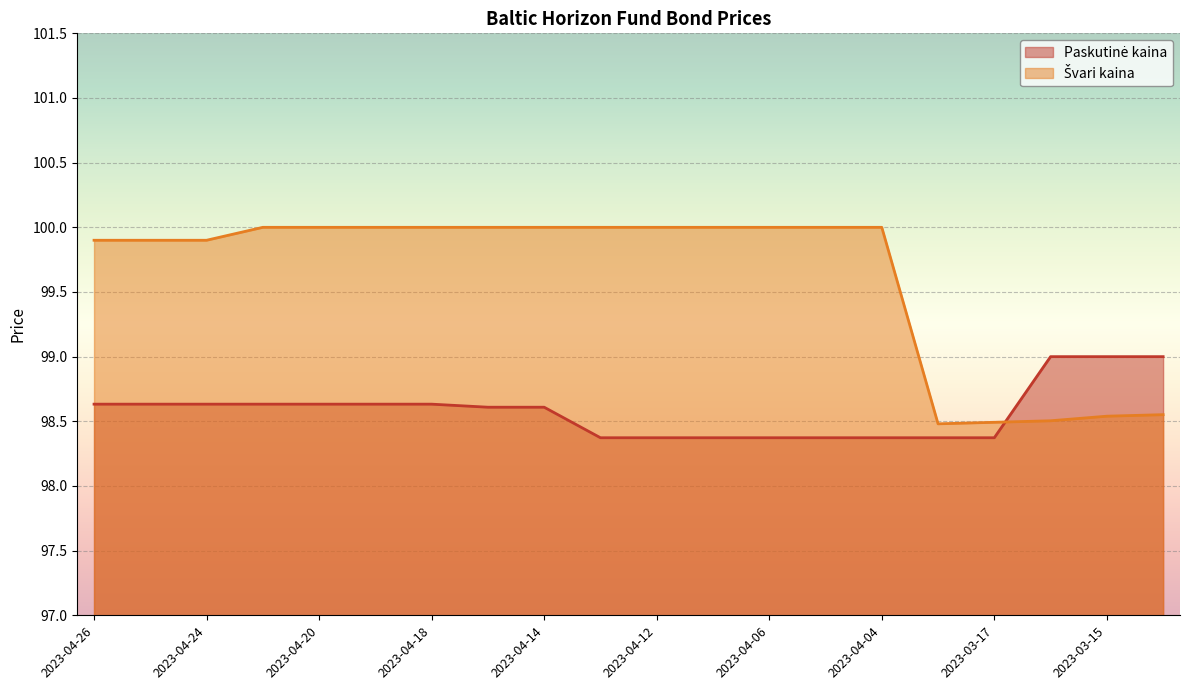

Reading left to right, transcribe all the data shown in this chart.

Paskutinė kaina: 98.6	98.6	98.6	98.6	98.6	98.6	98.6	98.6	98.6	98.4	98.4	98.4	98.4	98.4	98.4	98.4	98.4	99.0	99.0	99.0
Švari kaina: 99.9	99.9	99.9	100.0	100.0	100.0	100.0	100.0	100.0	100.0	100.0	100.0	100.0	100.0	100.0	98.5	98.5	98.5	98.5	98.6